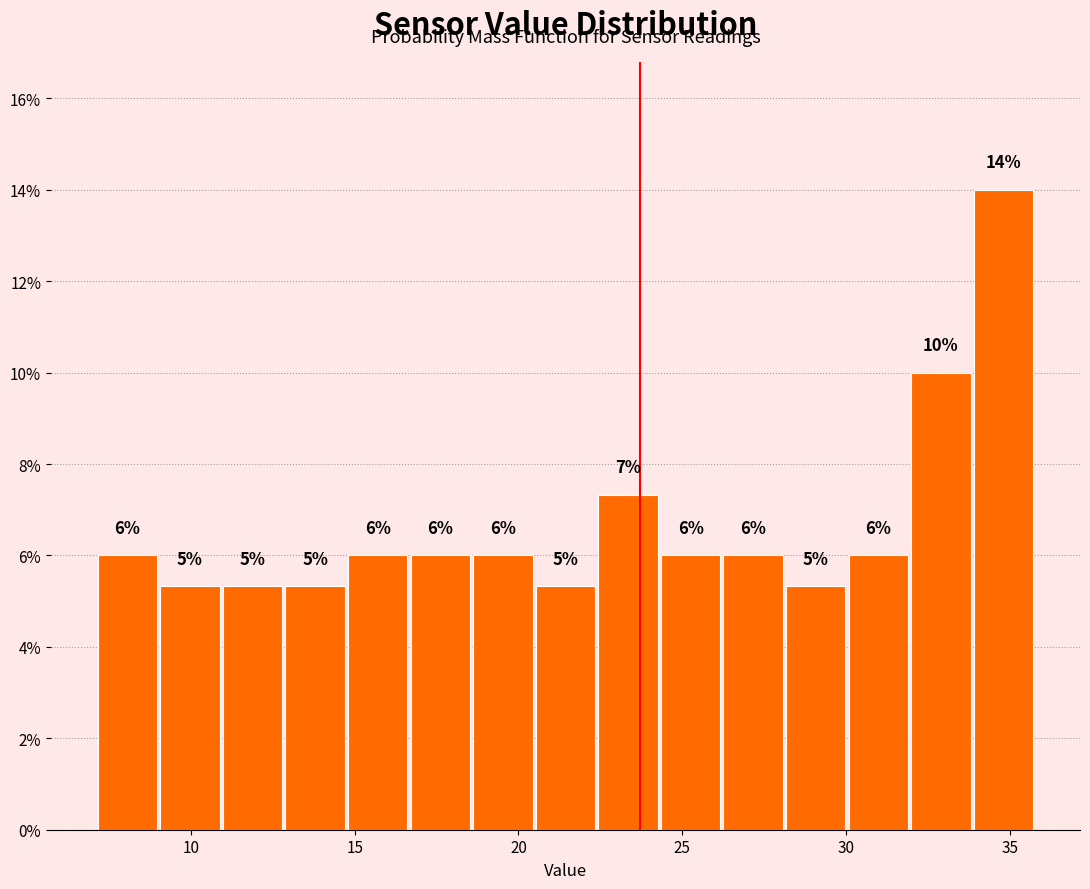

Read against the x-axis, roughly where is the centre of the tallest bar?

35.0